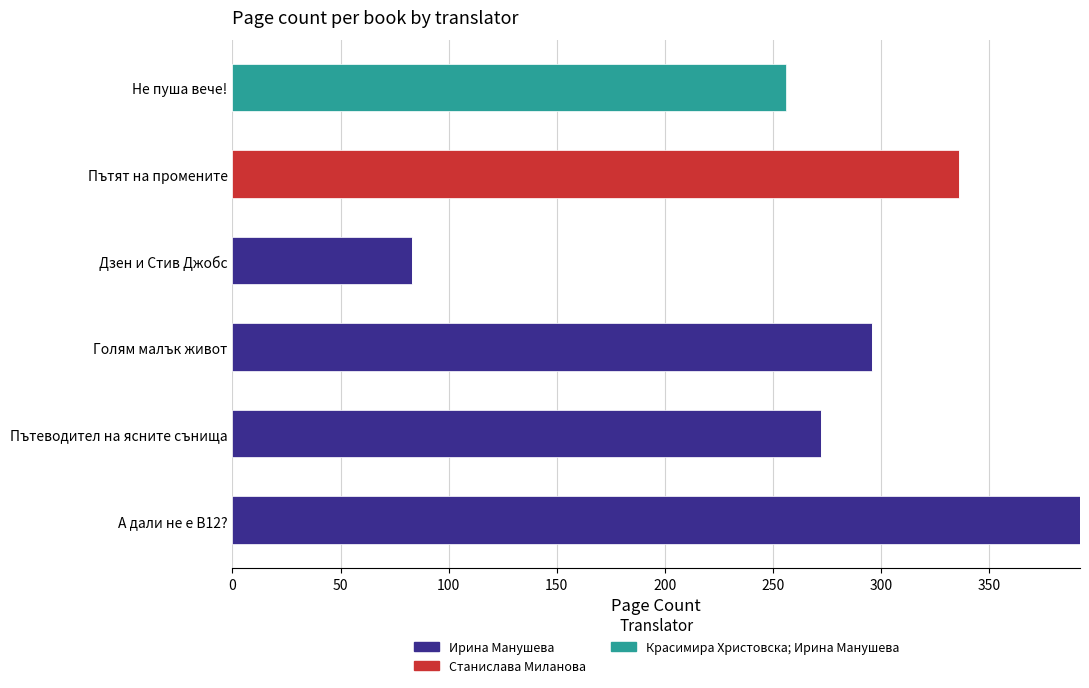

Is it true that Ирина Манушева equals 272 at Пътеводител на ясните сънища?

True